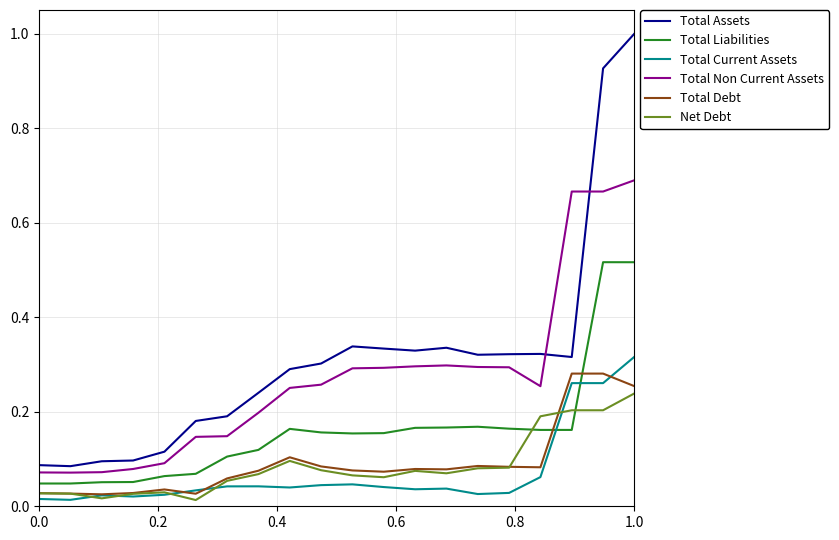

True or false: Total Debt and Total Non Current Assets cross at least once.

False